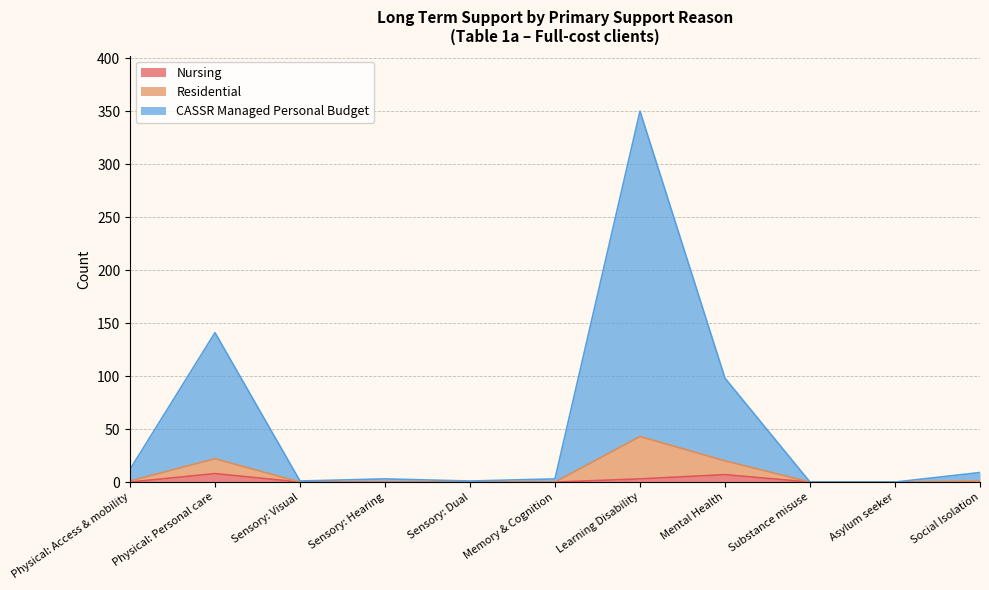

True or false: Residential and Nursing cross at least once.

False